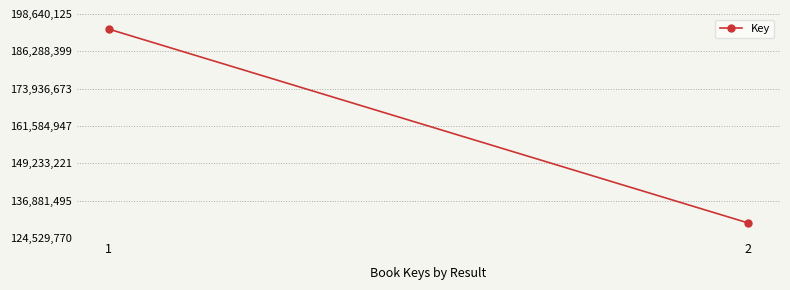

Reading left to right, extract all data points from this chart.

193640125	129529770